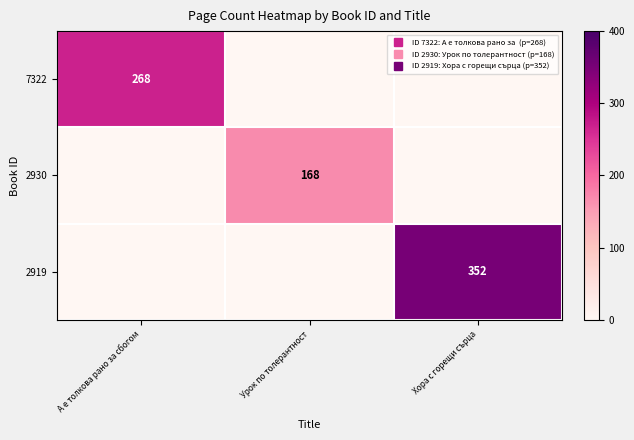

The 2930 series shows 220 at Урок по толерантност. True or false?

False